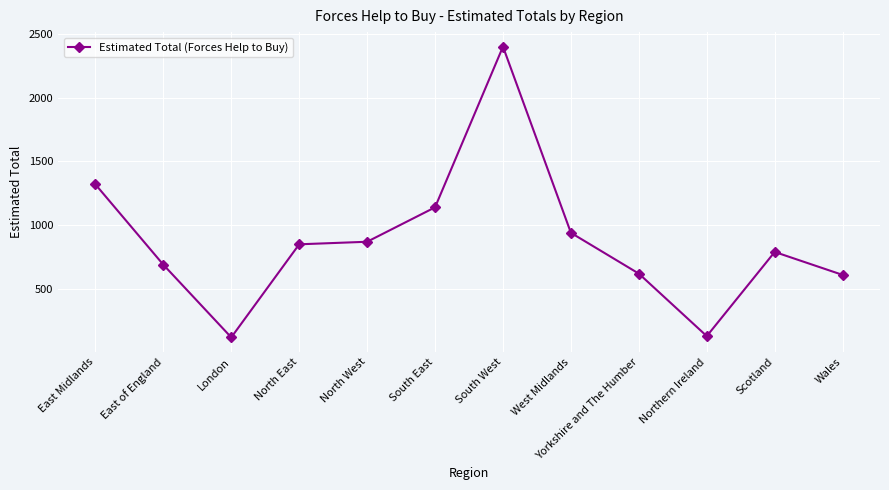

What is the label of the 9th point from the right?

North East